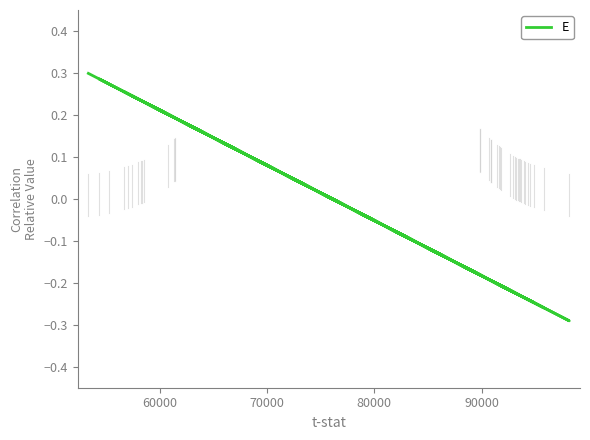

Count the values in the range 0 to 1.

14